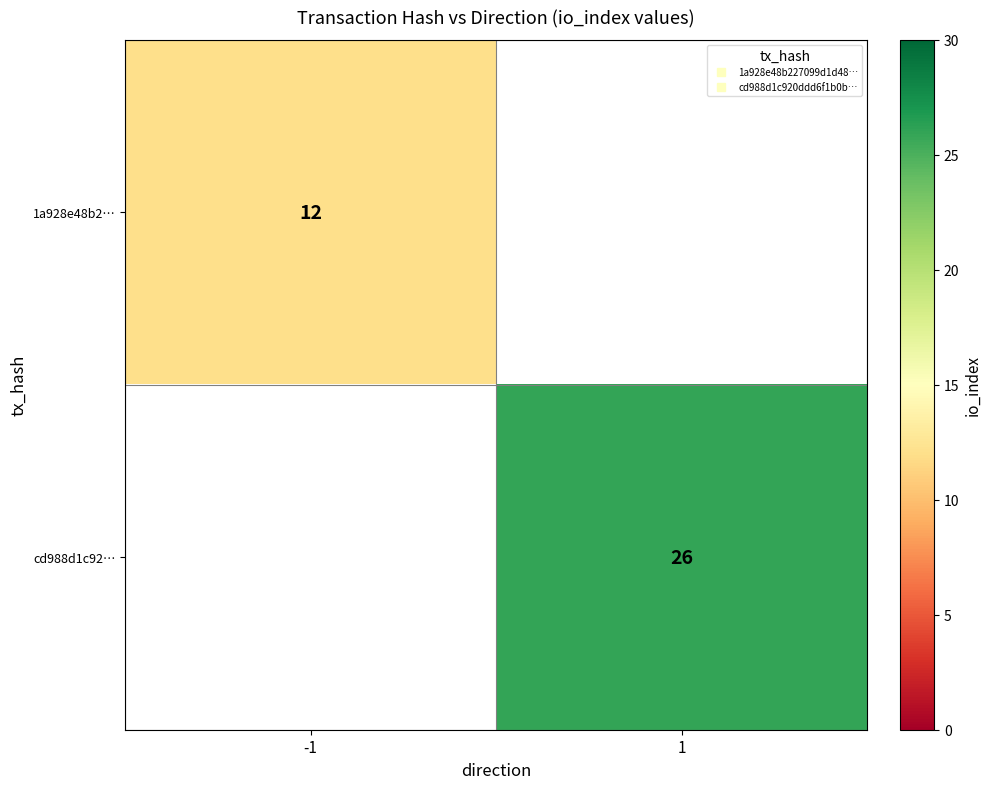

What is the greatest value displayed?

26.0